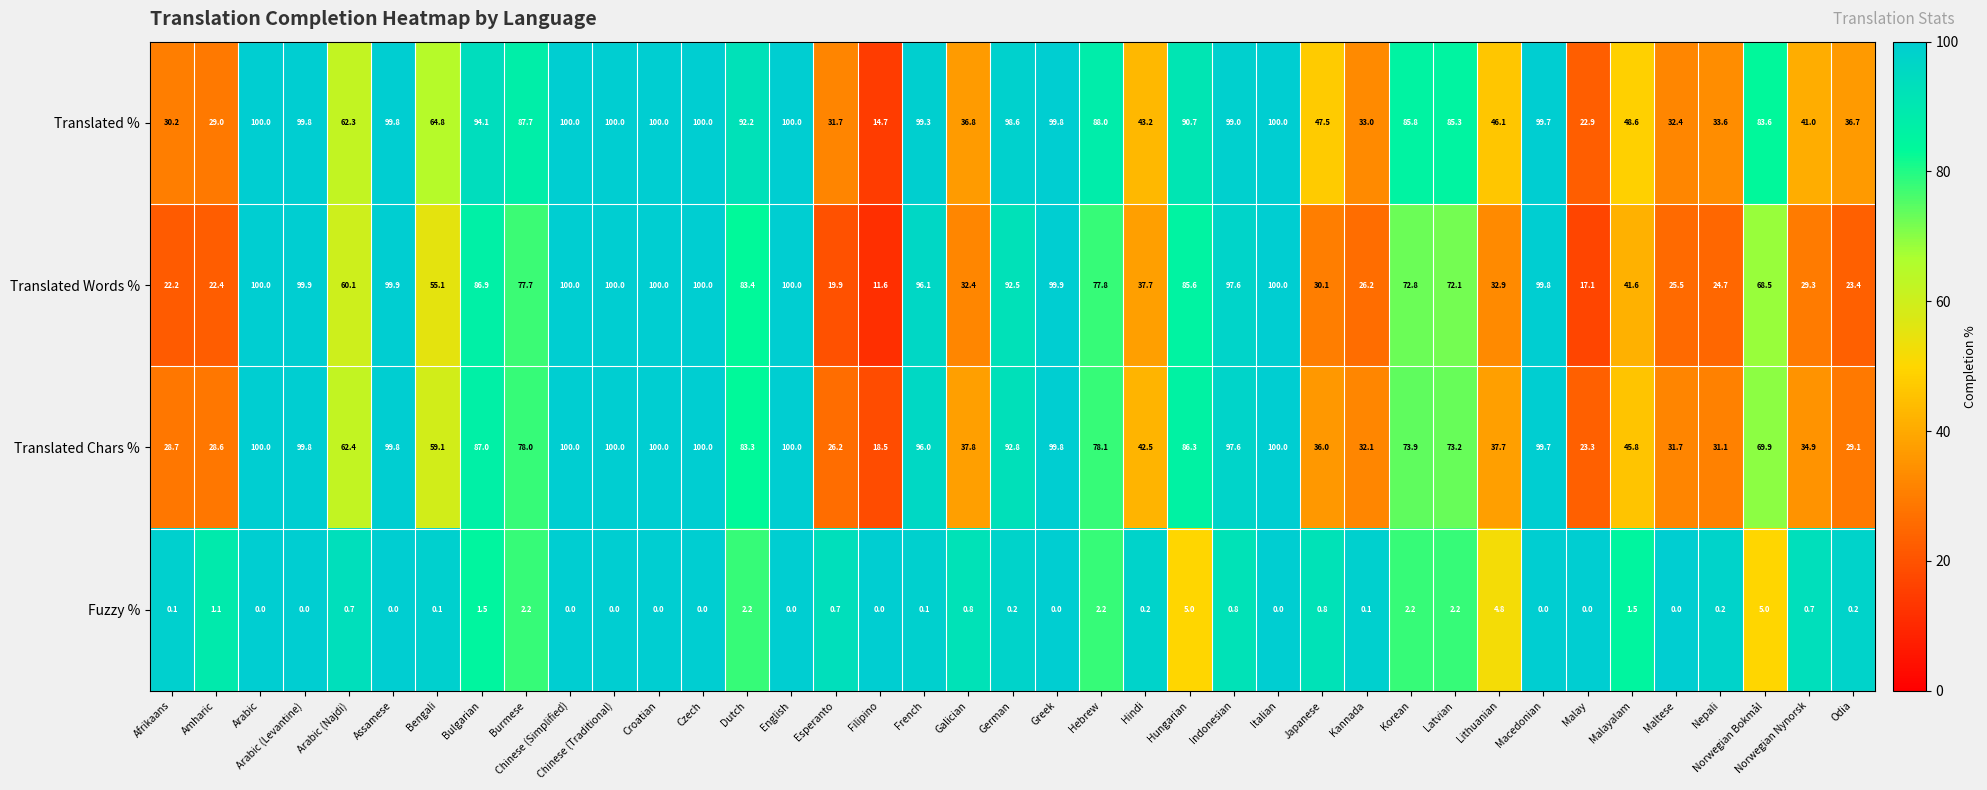

What is the average value of the Translated % series?

70.7